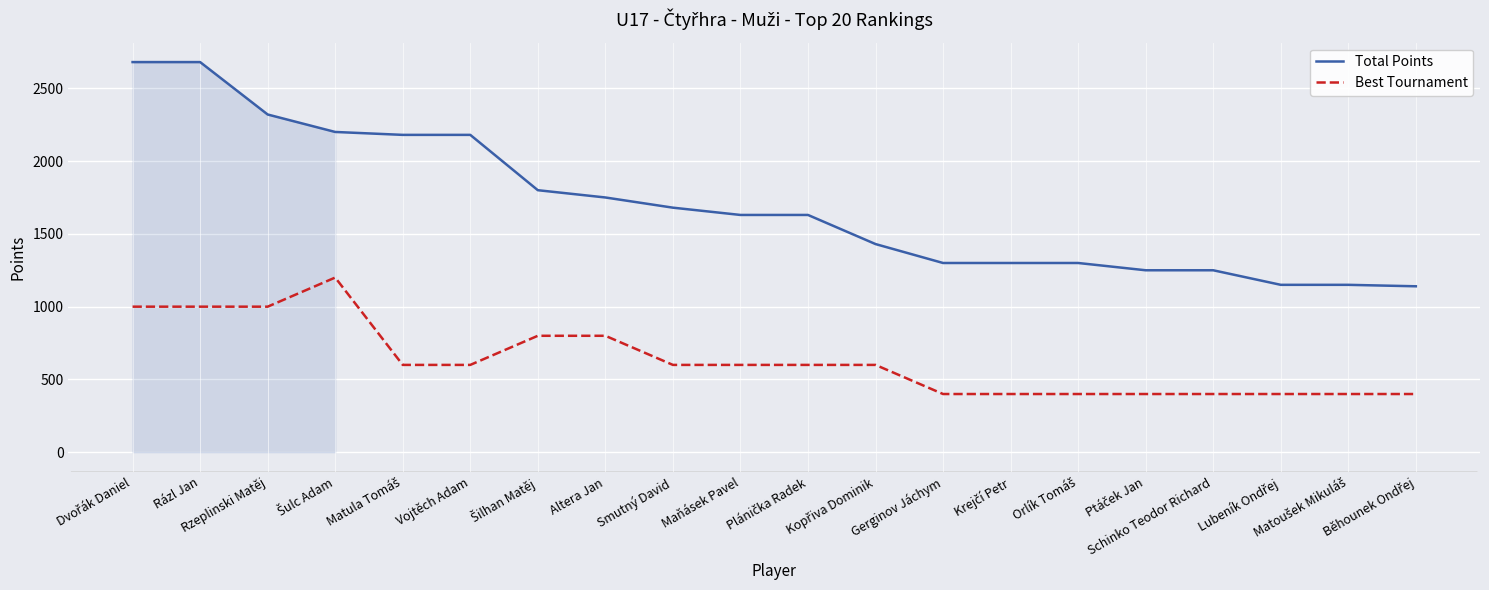

What is the lowest value of the Total Points series?

1140